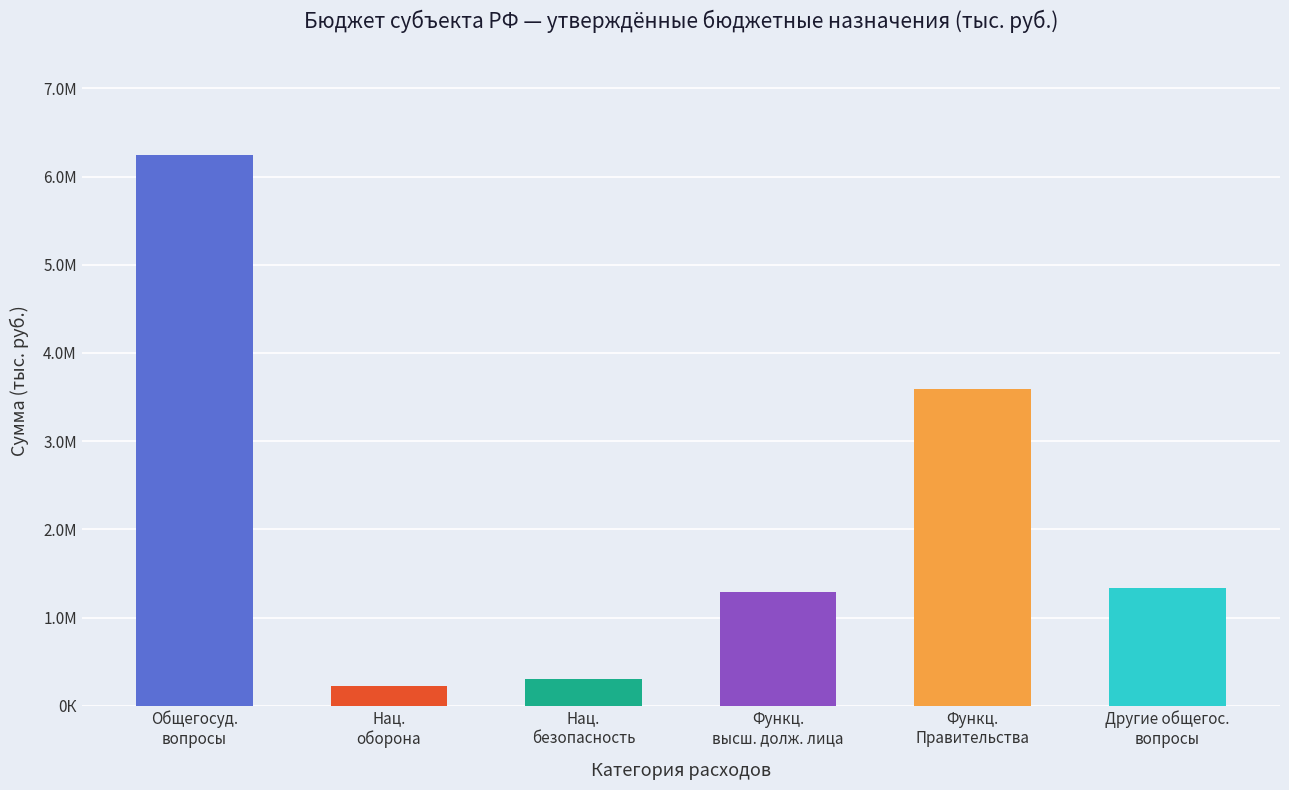

What is the value of the 1st bar from the left?

6242058.2